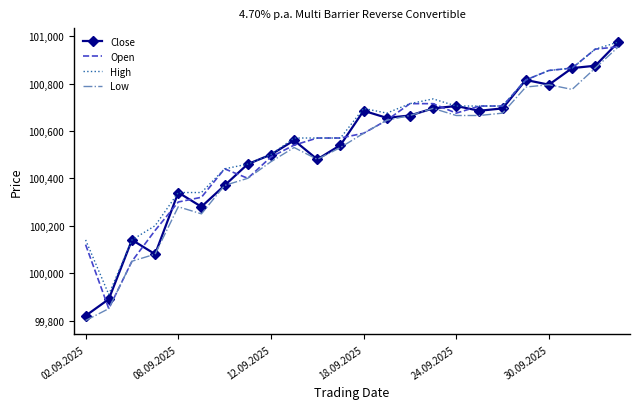

What is the maximum value shown in the chart?

100975